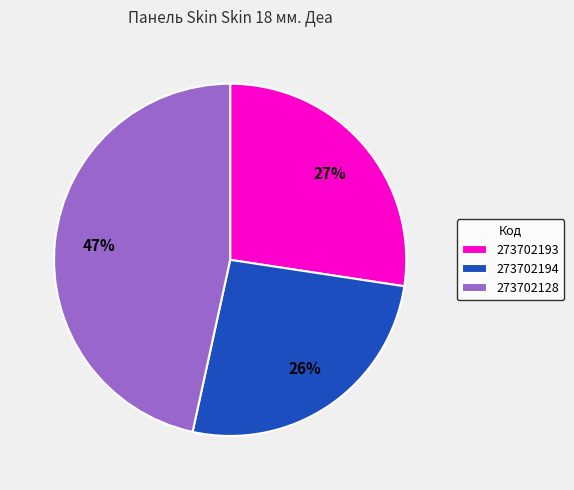

True or false: 273702128 accounts for 47% of the total.

True